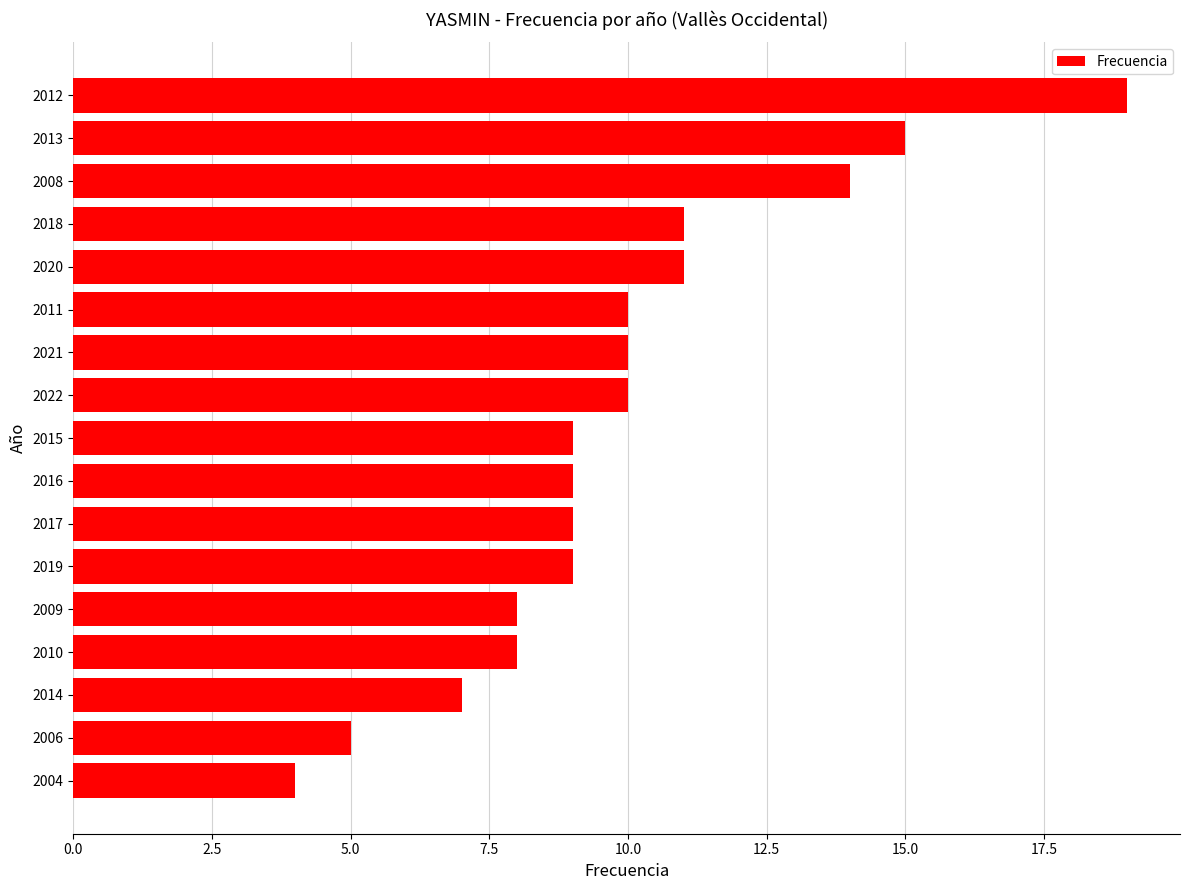

Reading top to bottom, transcribe all the data shown in this chart.

2012=19	2013=15	2008=14	2018=11	2020=11	2011=10	2021=10	2022=10	2015=9	2016=9	2017=9	2019=9	2009=8	2010=8	2014=7	2006=5	2004=4